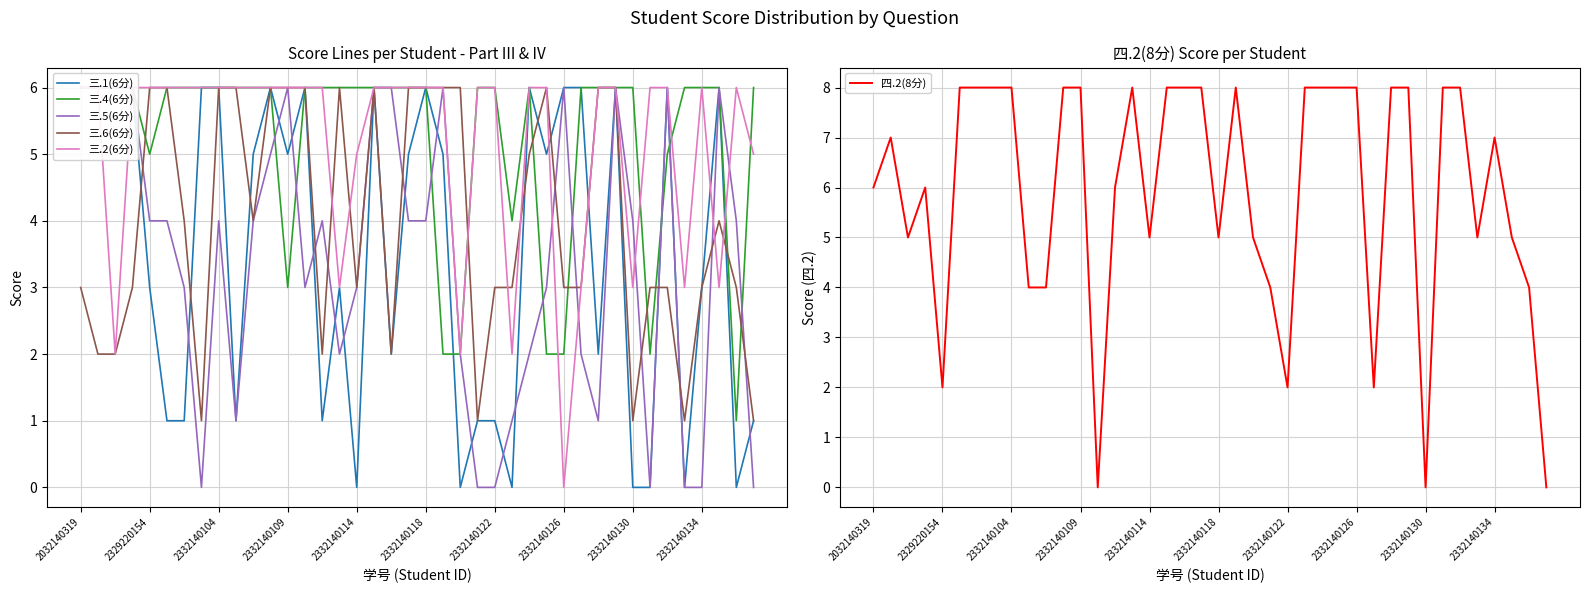

Is it true that 四.2(8分) equals 11 at 2332140104?

False